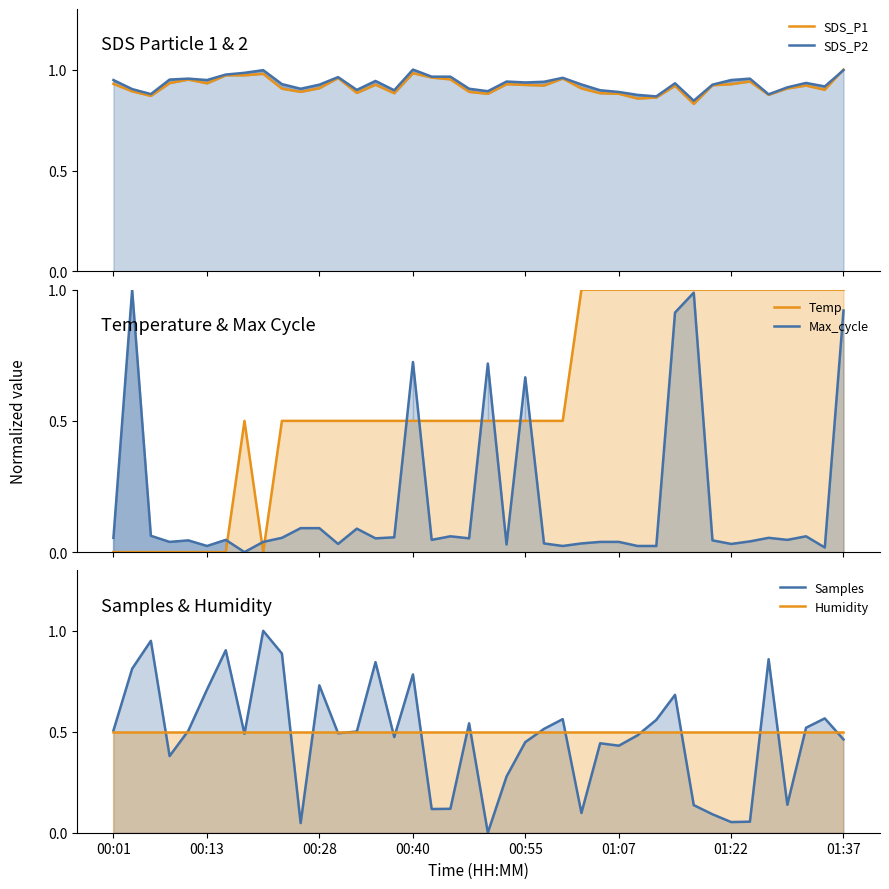

Is it true that Samples equals 0.7 at 26?

False